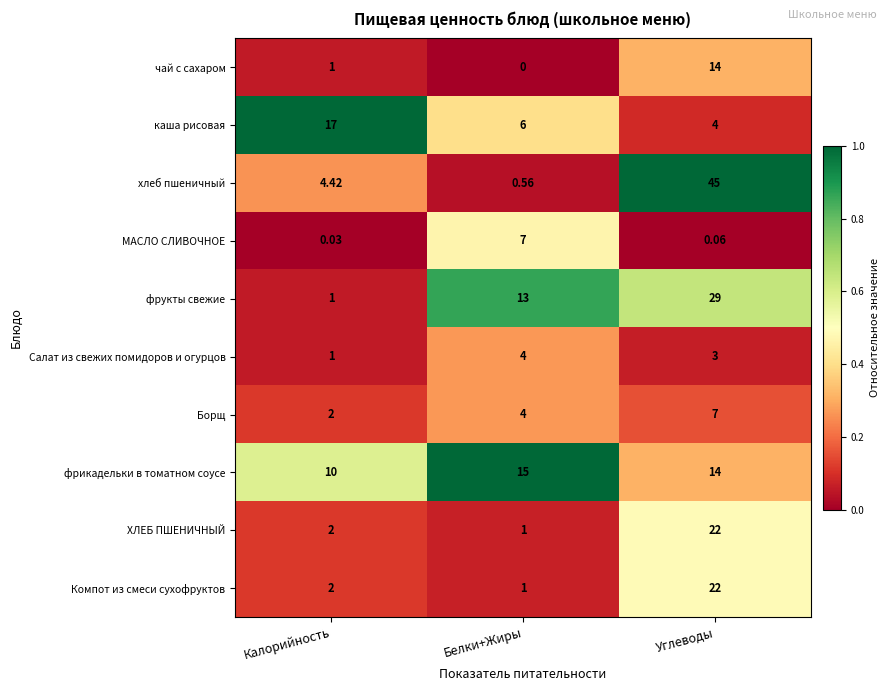

At which label does Компот из смеси сухофруктов reach its peak?

Углеводы